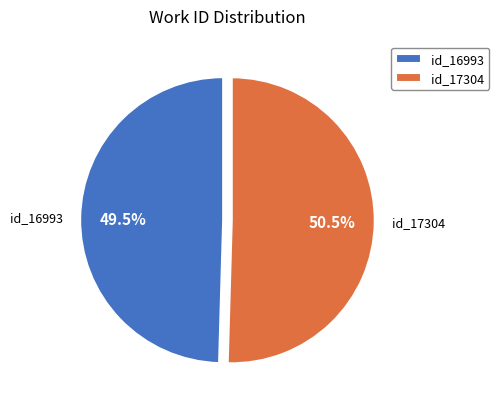

How many slices are in this pie chart?

2